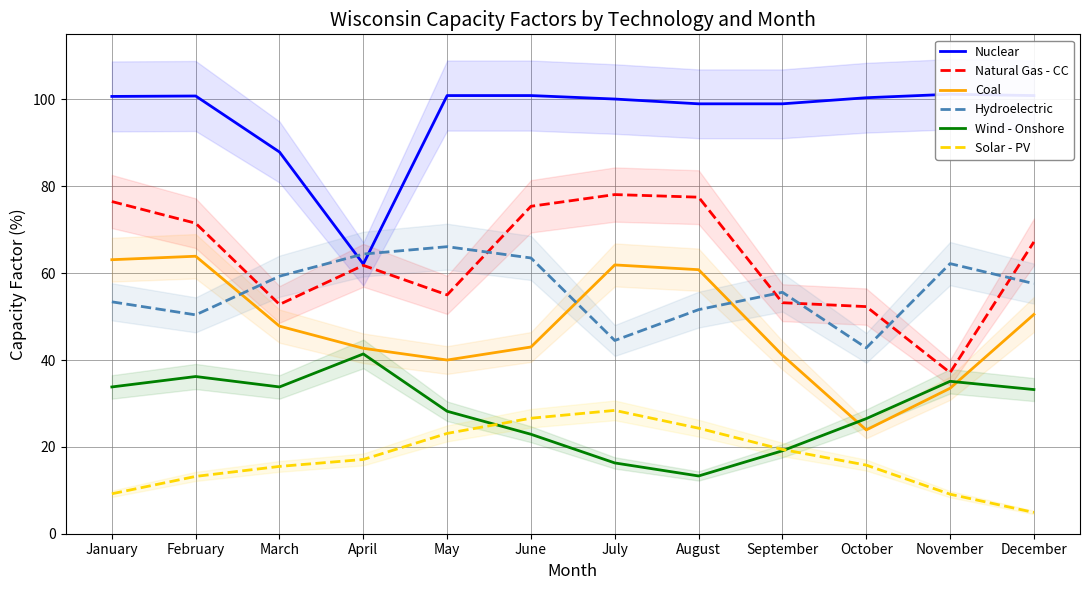

Which series has the largest total across all categories?

Nuclear